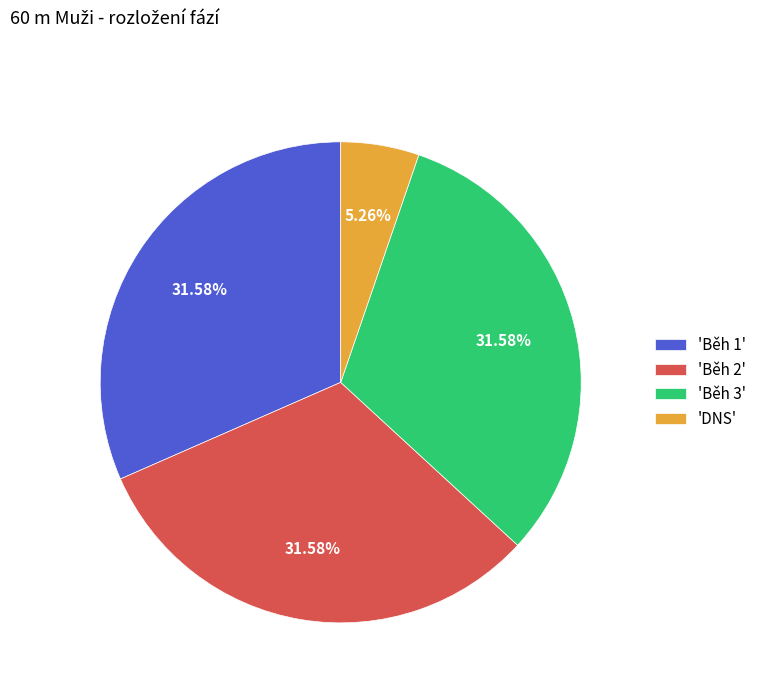

Which has a higher value, 'DNS' or 'Běh 3'?

'Běh 3'